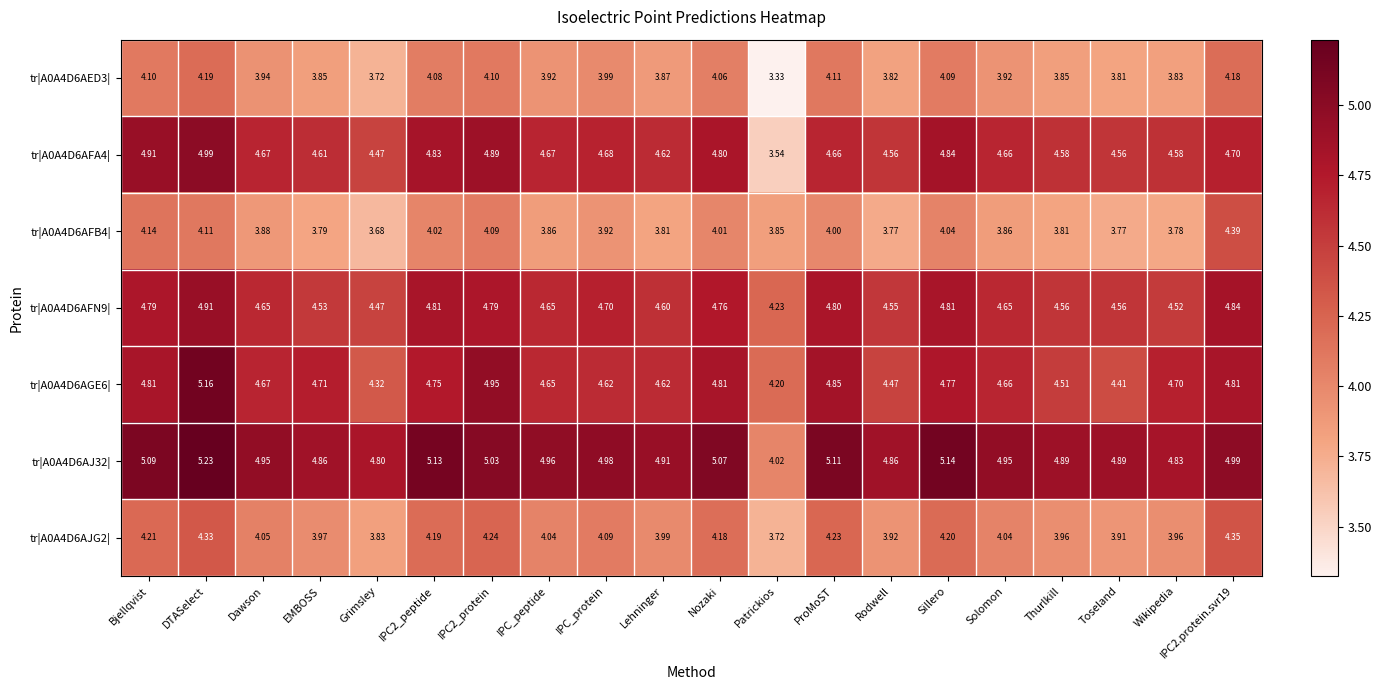

Which category has the lowest value across all series?

Patrickios